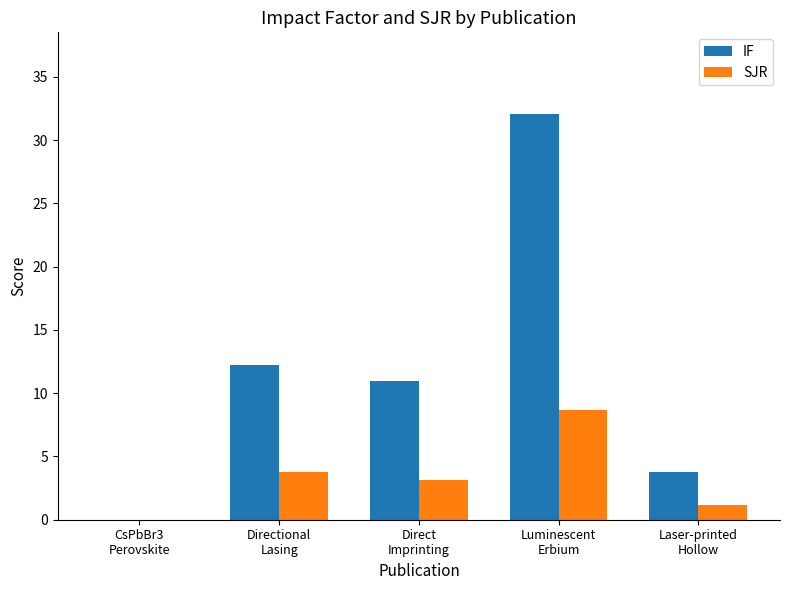

Which series changed the most between Direct
Imprinting and Laser-printed
Hollow?

IF